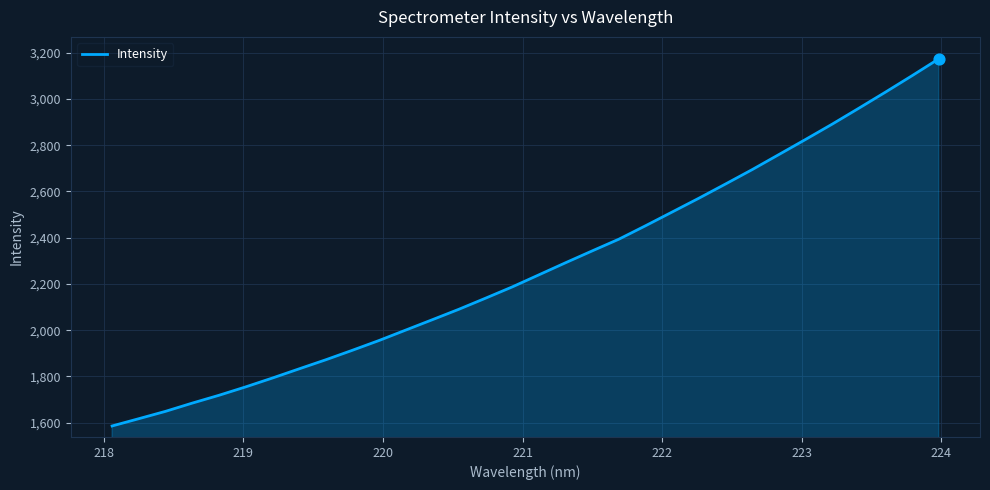

What is the greatest value displayed?

3173.0